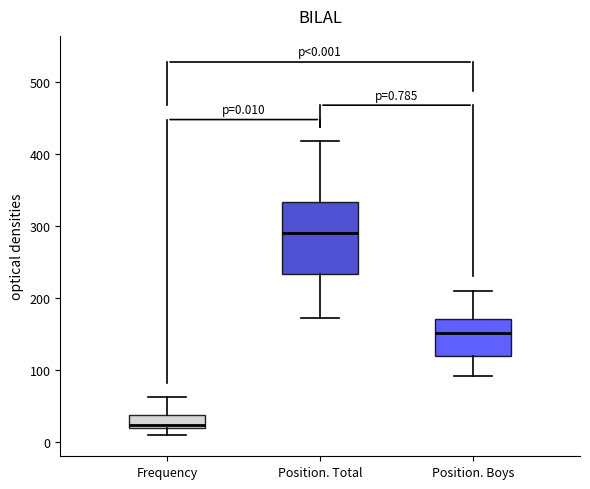

Comparing the boxes themselves (not the whiskers), which one is the tallest?

Position. Total